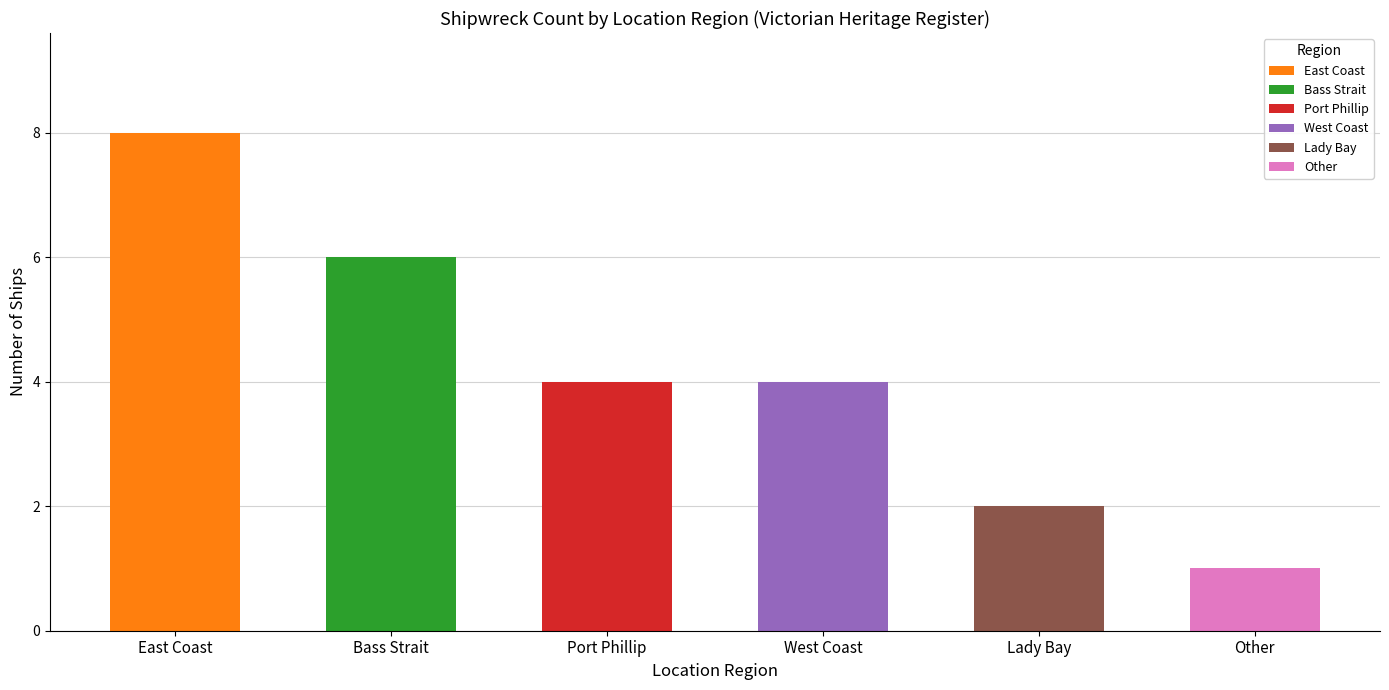

Which has a higher value, Other or Port Phillip?

Port Phillip